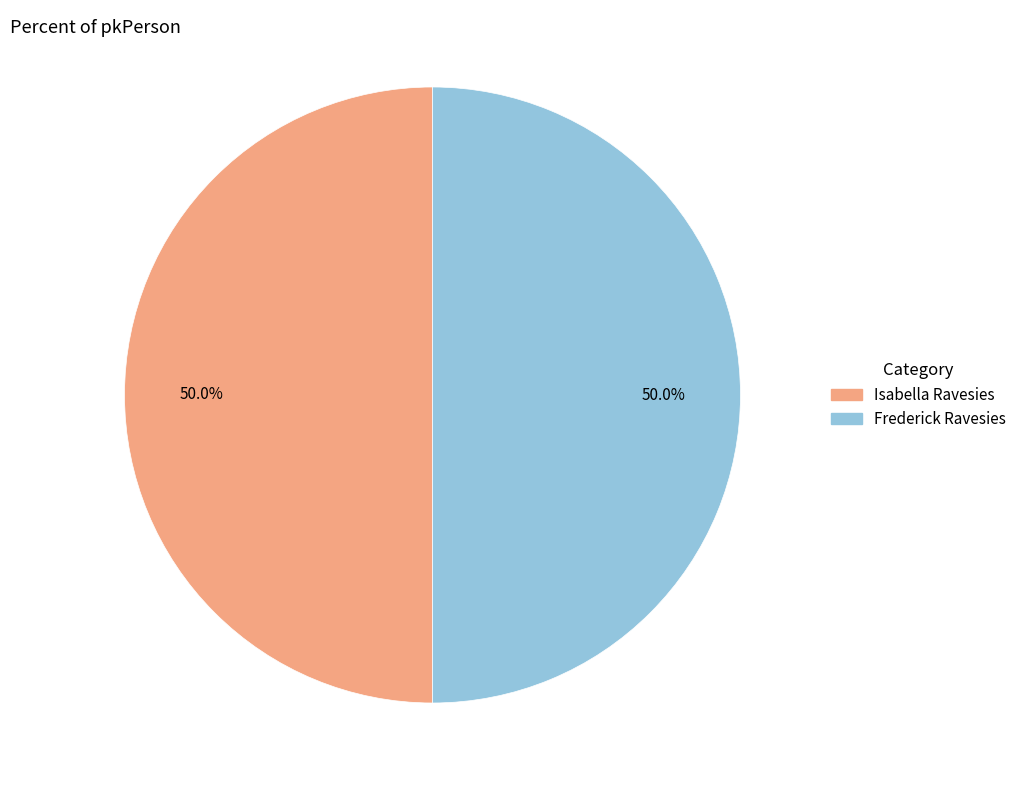

Count the number of slices in the pie.

2